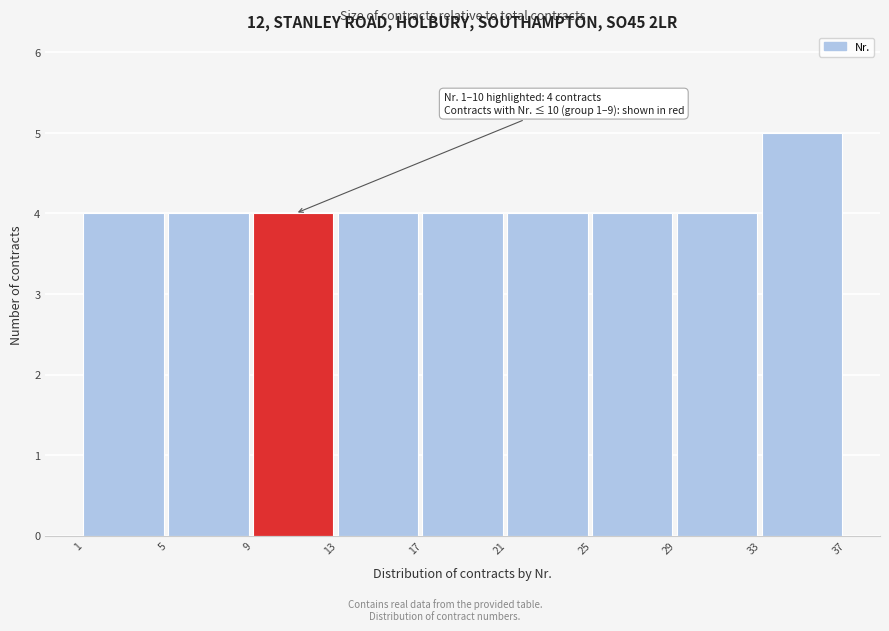

Which range on the x-axis has the tallest bar?

33 to 37